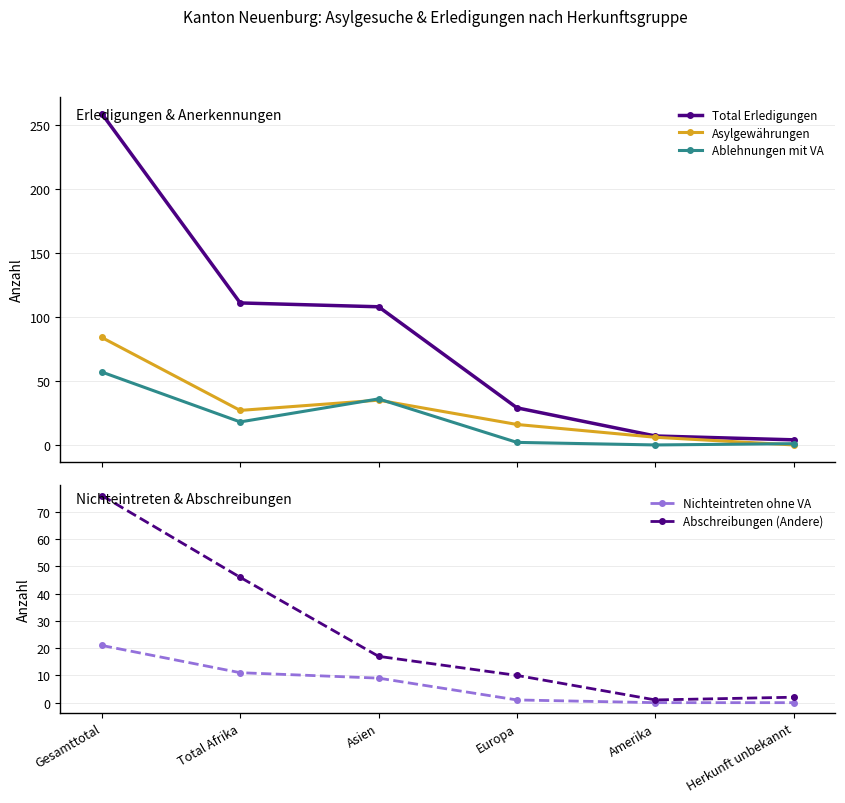

Which series has the widest spread of values?

Total Erledigungen